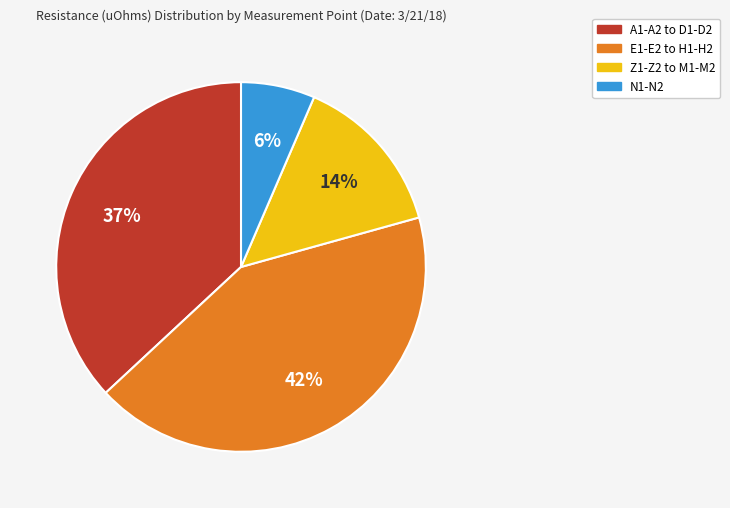

Does any single category account for the majority?

No